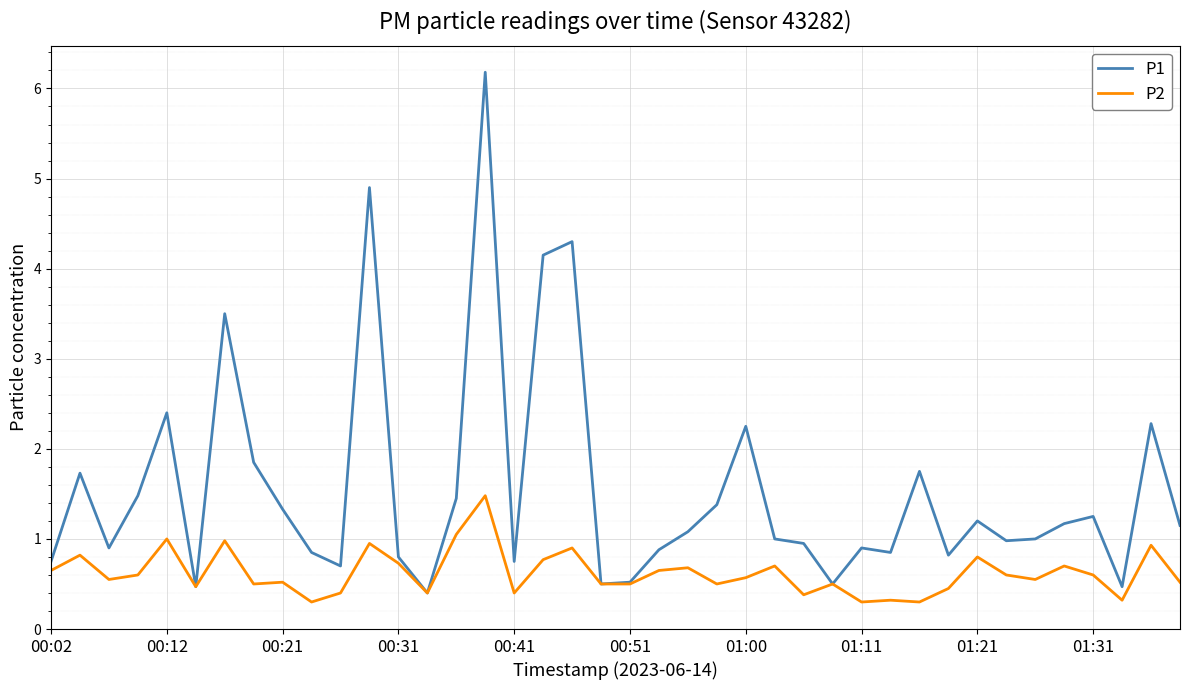

List the series in order of their peak value, highest first.

P1, P2